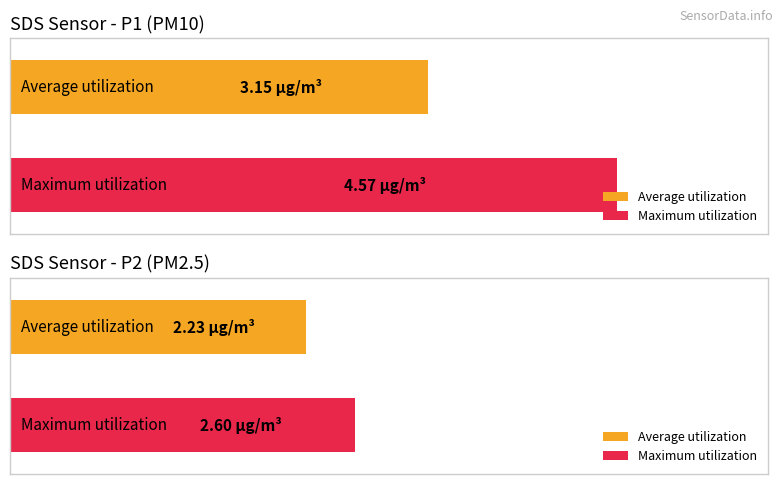

How many bars are there in each group?

2